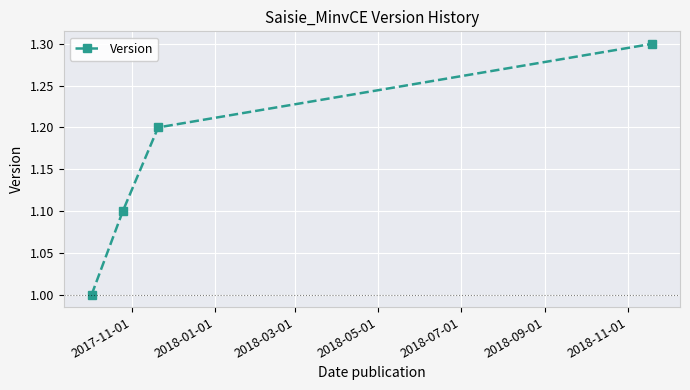

Does the chart display data point markers on the line(s)?

Yes